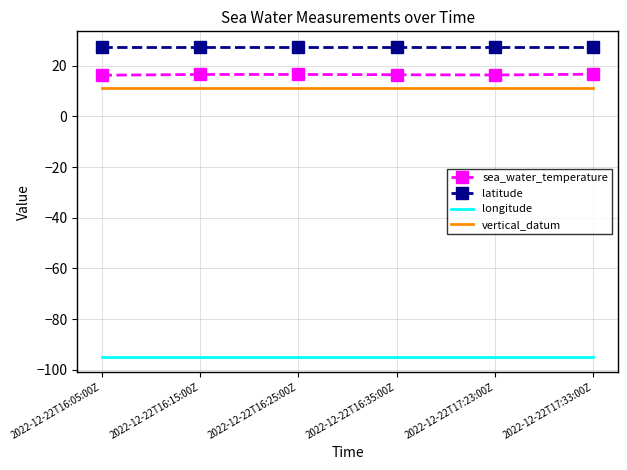

What is the sum of all longitude values?

-568.2